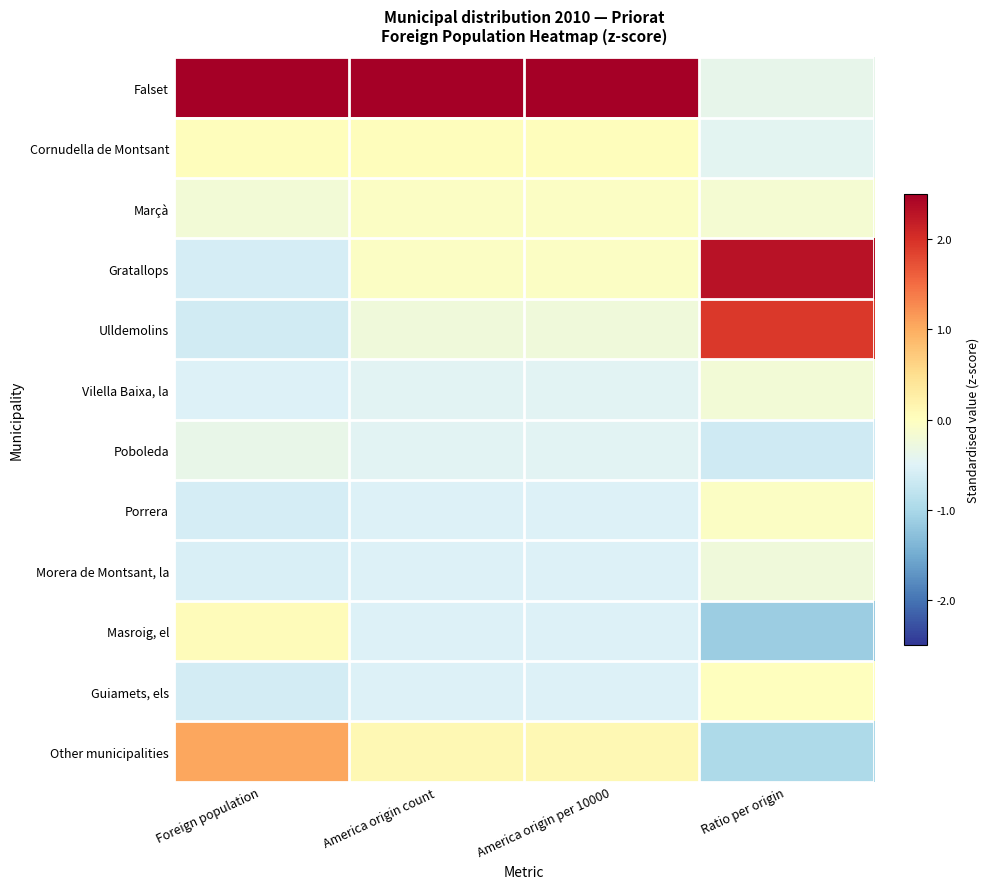

Reading left to right, extract all data points from this chart.

Falset: Foreign population=2.9	America origin count=3.2	America origin per 10000=3.2	Ratio per origin=-0.4
Cornudella de Montsant: Foreign population=0.0	America origin count=0.0	America origin per 10000=0.0	Ratio per origin=-0.4
Marçà: Foreign population=-0.2	America origin count=-0.0	America origin per 10000=-0.0	Ratio per origin=-0.2
Gratallops: Foreign population=-0.6	America origin count=-0.0	America origin per 10000=-0.0	Ratio per origin=2.3
Ulldemolins: Foreign population=-0.6	America origin count=-0.2	America origin per 10000=-0.2	Ratio per origin=1.9
Vilella Baixa, la: Foreign population=-0.5	America origin count=-0.5	America origin per 10000=-0.5	Ratio per origin=-0.2
Poboleda: Foreign population=-0.4	America origin count=-0.5	America origin per 10000=-0.5	Ratio per origin=-0.7
Porrera: Foreign population=-0.6	America origin count=-0.5	America origin per 10000=-0.5	Ratio per origin=-0.0
Morera de Montsant, la: Foreign population=-0.6	America origin count=-0.5	America origin per 10000=-0.5	Ratio per origin=-0.2
Masroig, el: Foreign population=0.0	America origin count=-0.5	America origin per 10000=-0.5	Ratio per origin=-1.1
Guiamets, els: Foreign population=-0.6	America origin count=-0.5	America origin per 10000=-0.5	Ratio per origin=0.0
Other municipalities: Foreign population=1.0	America origin count=0.1	America origin per 10000=0.1	Ratio per origin=-1.0